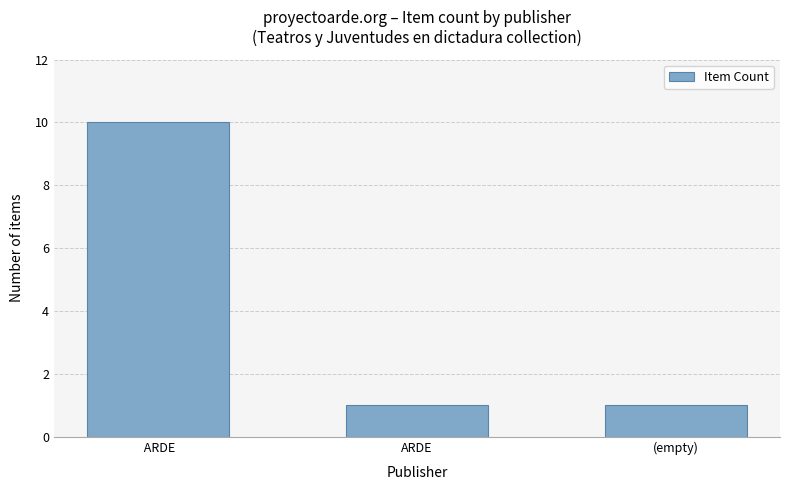

What is the change in value from  ARDE to ARDE?

-9